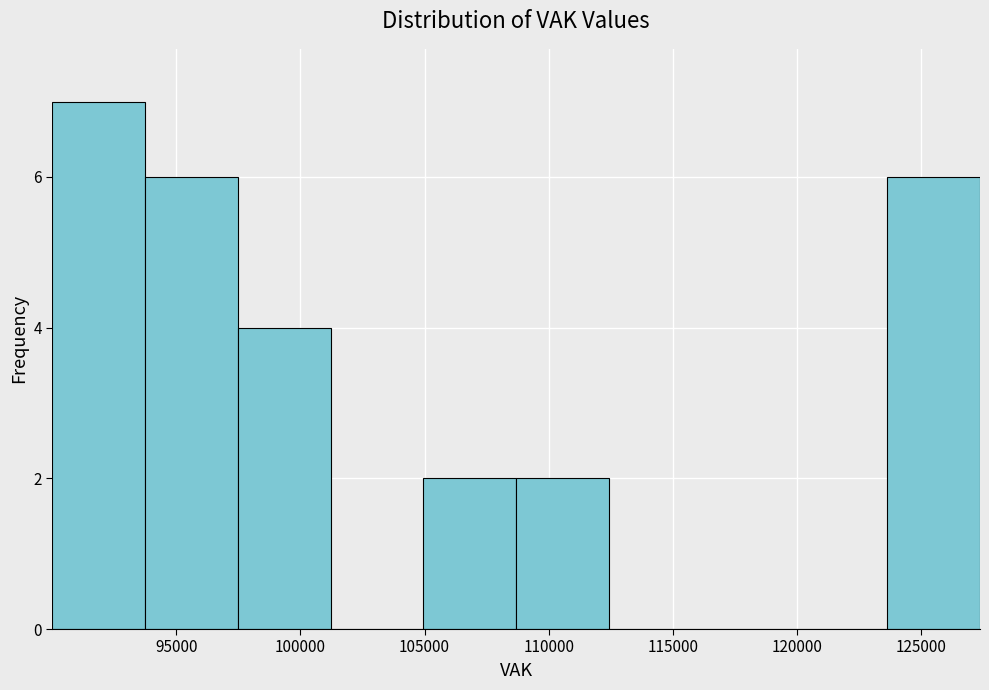

Reading left to right, list every bar in this chart as the range it spans on the x-axis followed by its height. Neither the bar edges nor the heights are printed on the chart, so give them approximately, as read against the axes.

90000 to 94000: 7
94000 to 97500: 6
97500 to 101000: 4
101000 to 105000: 0
105000 to 108500: 2
108500 to 112500: 2
112500 to 116000: 0
116000 to 120000: 0
120000 to 123500: 0
123500 to 127500: 6